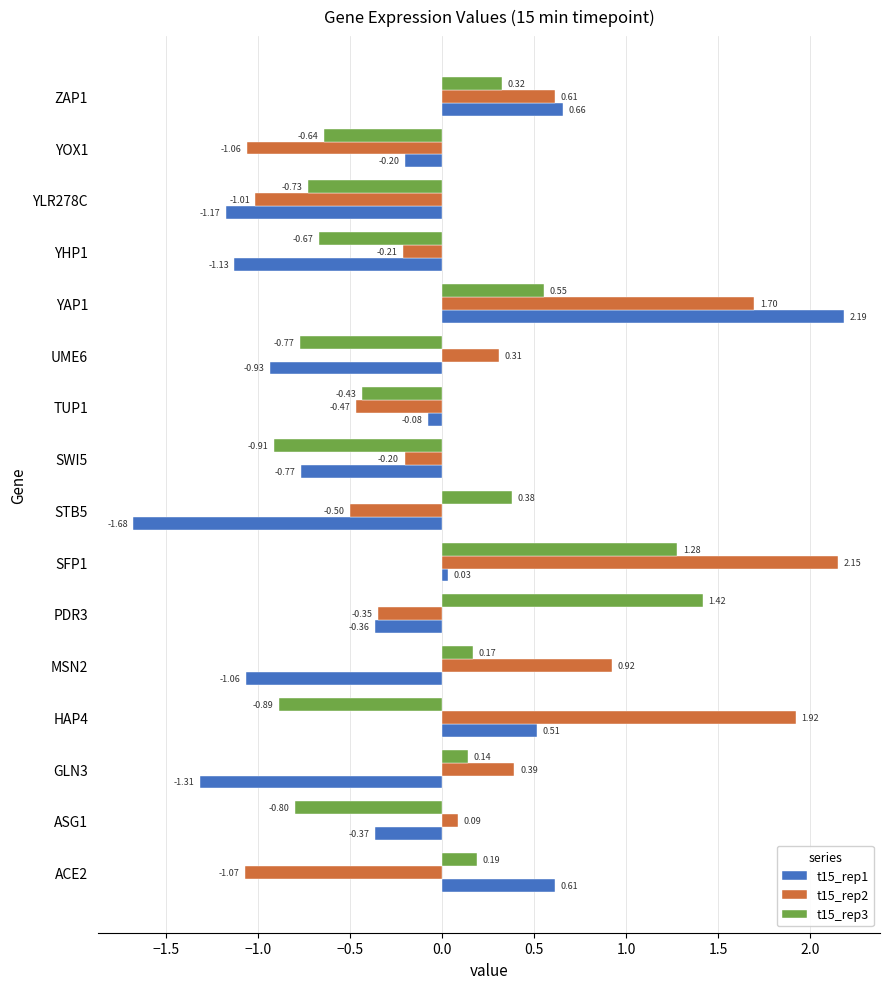

At which category is the sum across all series the highest?

YAP1